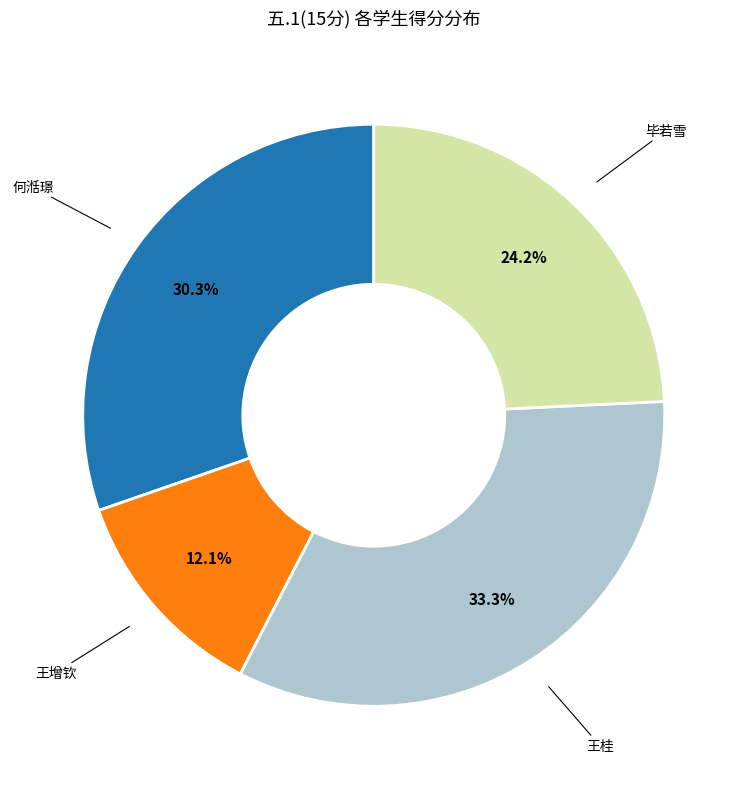

Rank the categories by value from highest to lowest.

王桂, 何湉璟, 毕若雪, 王增钦